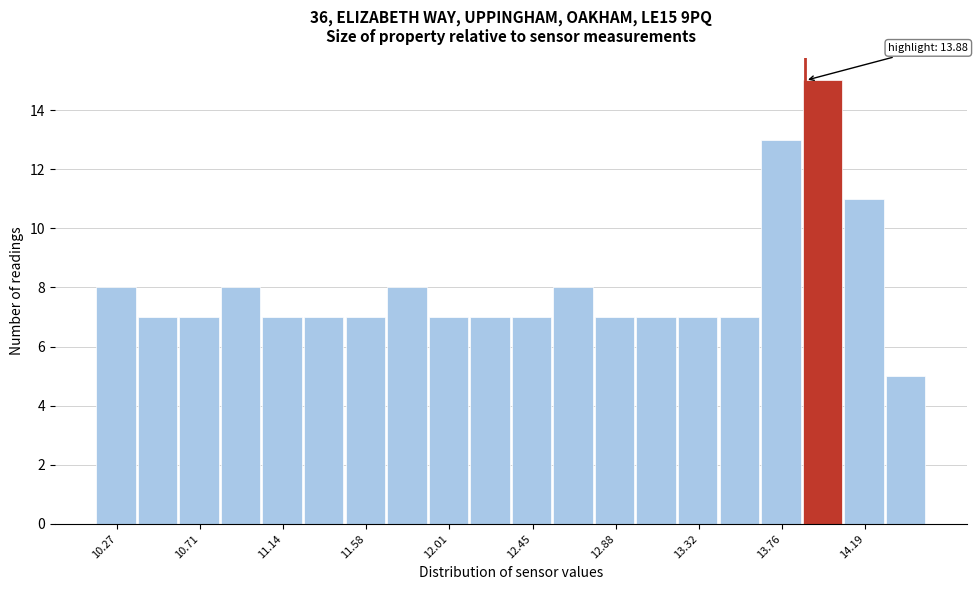

Over which range of the x-axis is the bar tallest?

13.85 to 14.10